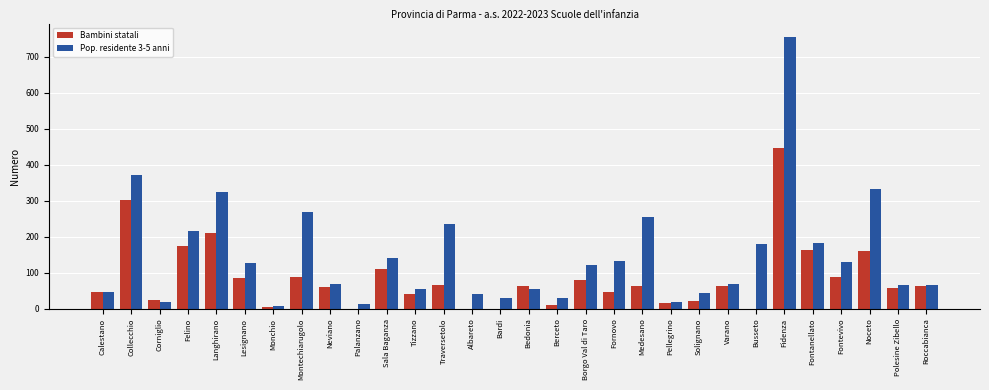

Is it true that Pop. residente 3-5 anni equals 305 at Fontanellato?

False